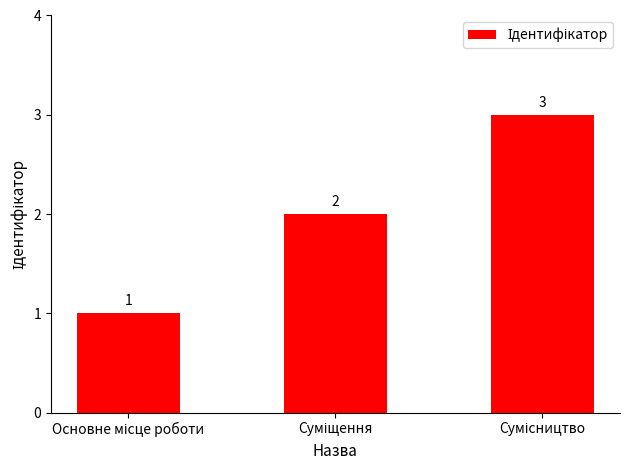

What is the value of the 2nd bar from the left?

2